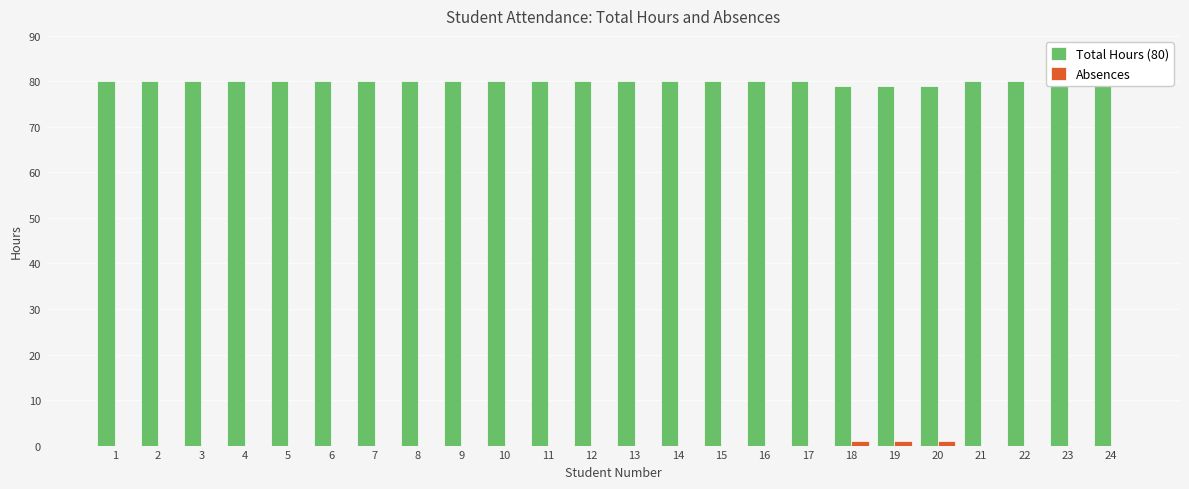

Reading left to right, transcribe all the data shown in this chart.

Total Hours (80): 80	80	80	80	80	80	80	80	80	80	80	80	80	80	80	80	80	79	79	79	80	80	80	80
Absences: 0	0	0	0	0	0	0	0	0	0	0	0	0	0	0	0	0	1	1	1	0	0	0	0